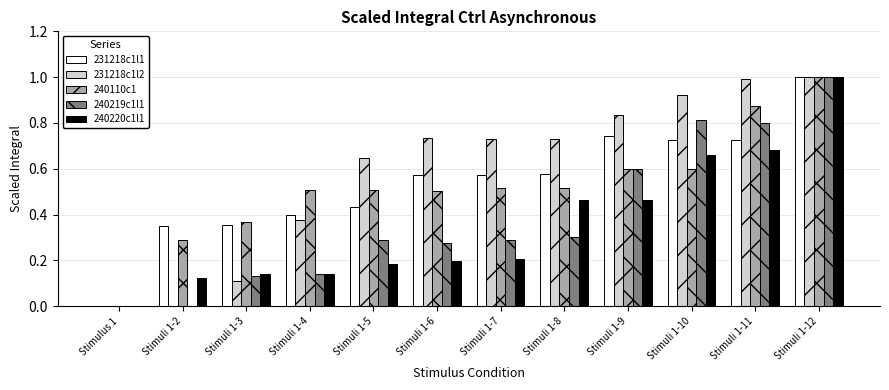

What is the sum of the 231218c1l1 values at Stimuli 1-9 and Stimuli 1-4?

1.1